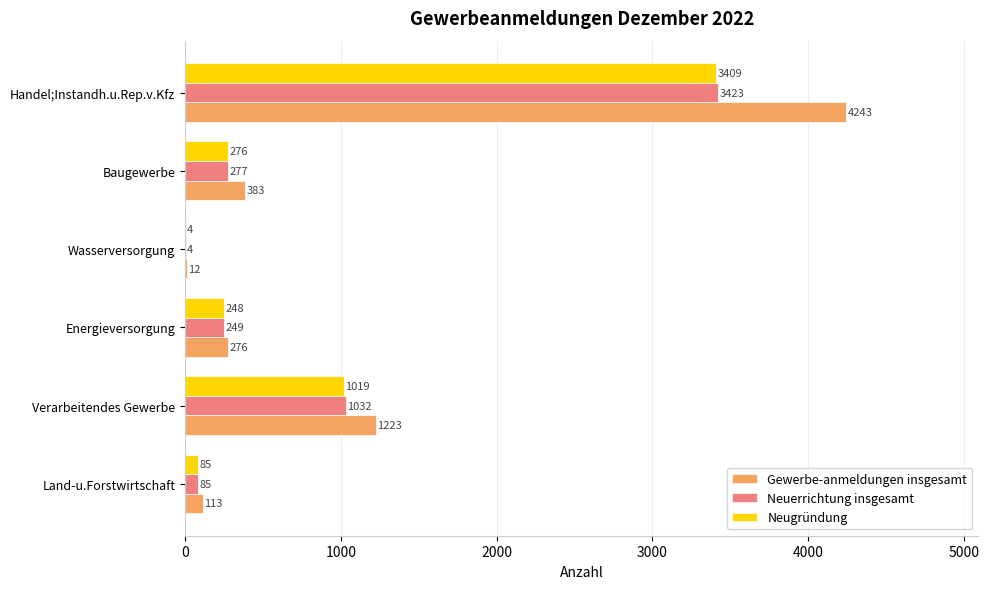

At which label is Neugründung closest to 1706?

Verarbeitendes Gewerbe